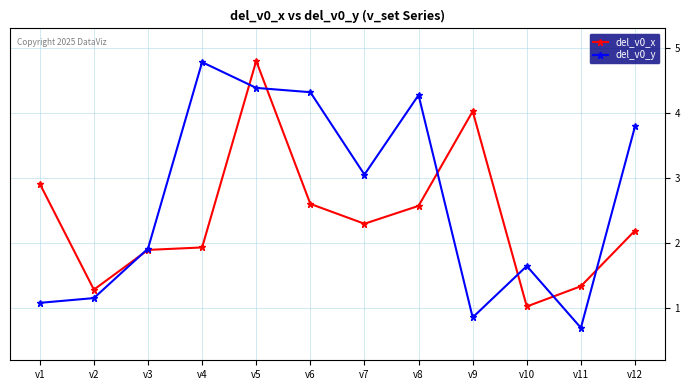

What is the difference between the second highest and minimum values in the del_v0_y series?

3.7